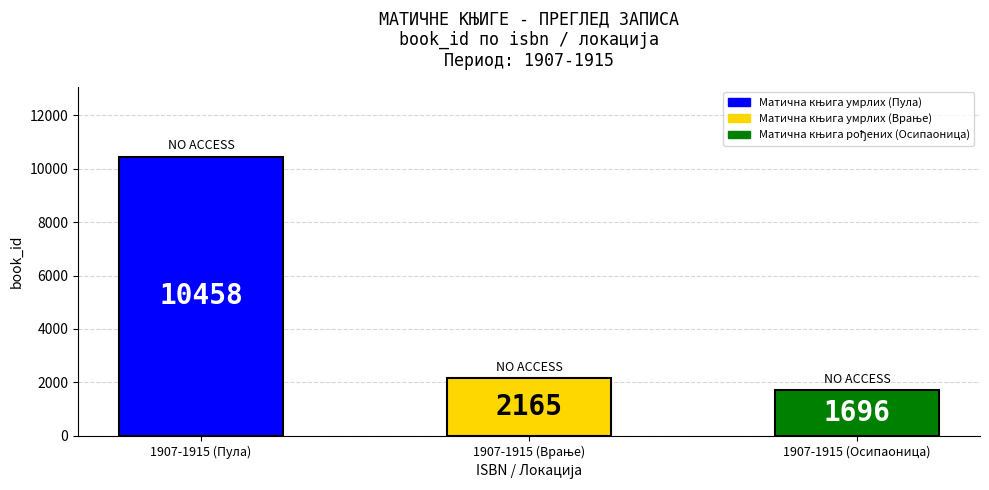

The value at 1907-1915 (Осипаоница) is 1696. True or false?

True